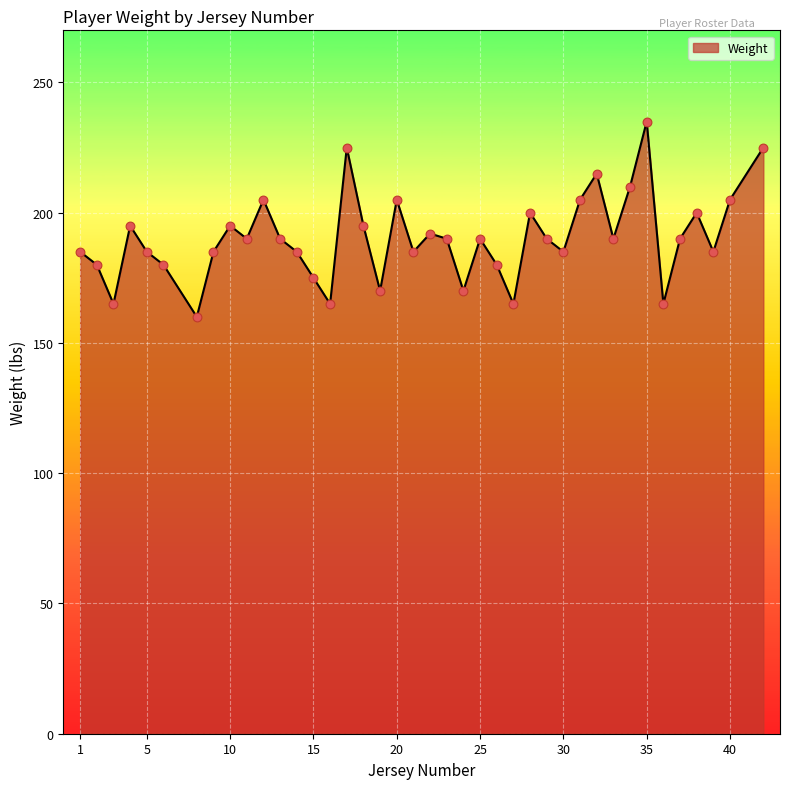

What is the smallest value displayed?

160